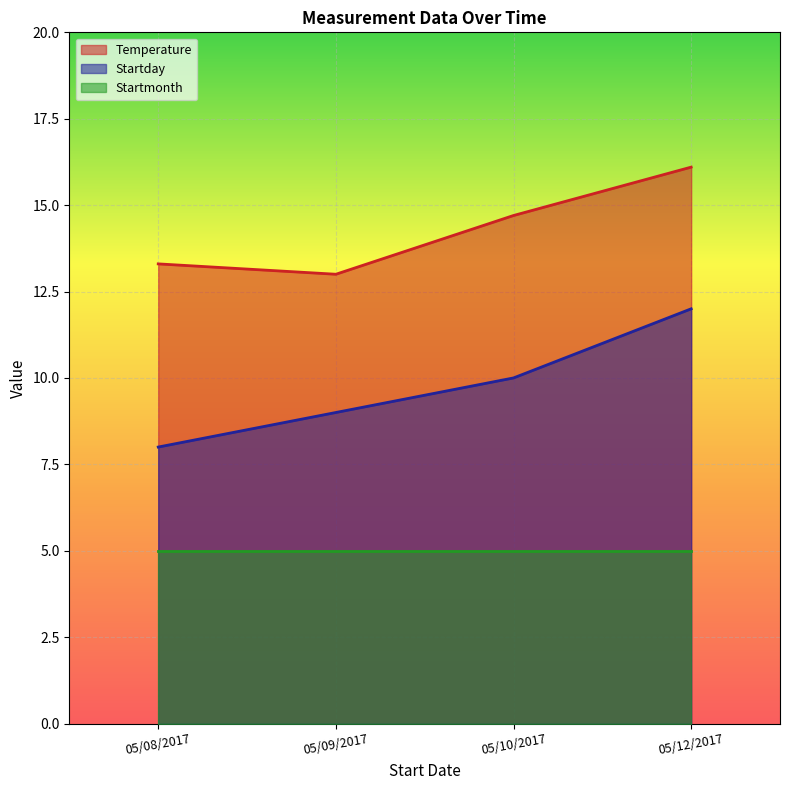

Is it true that Temperature equals 22.5 at 05/10/2017?

False